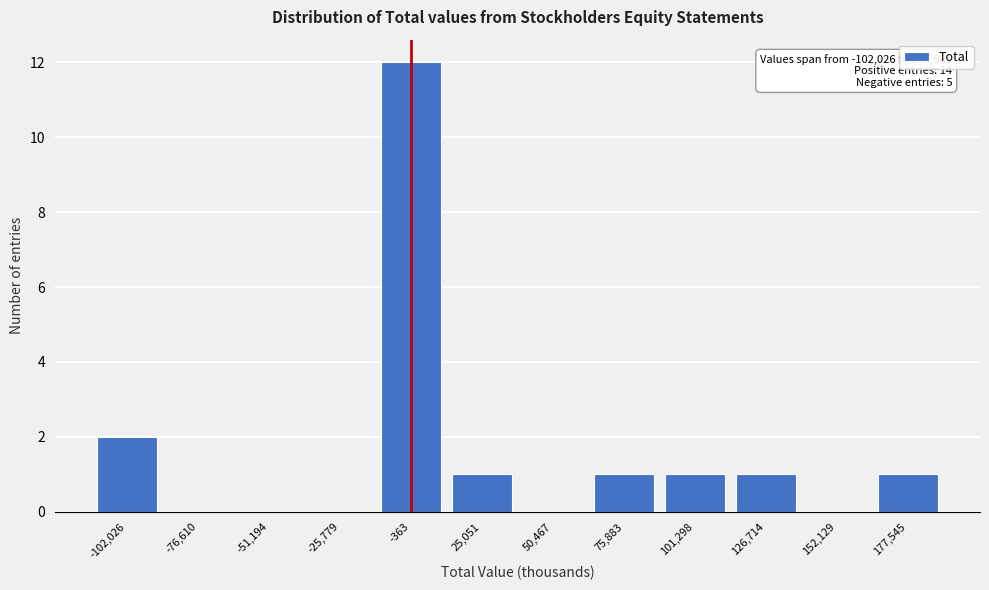

Reading left to right, extract all data points from this chart.

-102,026=2	-76,610=0	-51,194=0	-25,779=0	-363=12	25,051=1	50,467=0	75,883=1	101,298=1	126,714=1	152,129=0	177,545=1